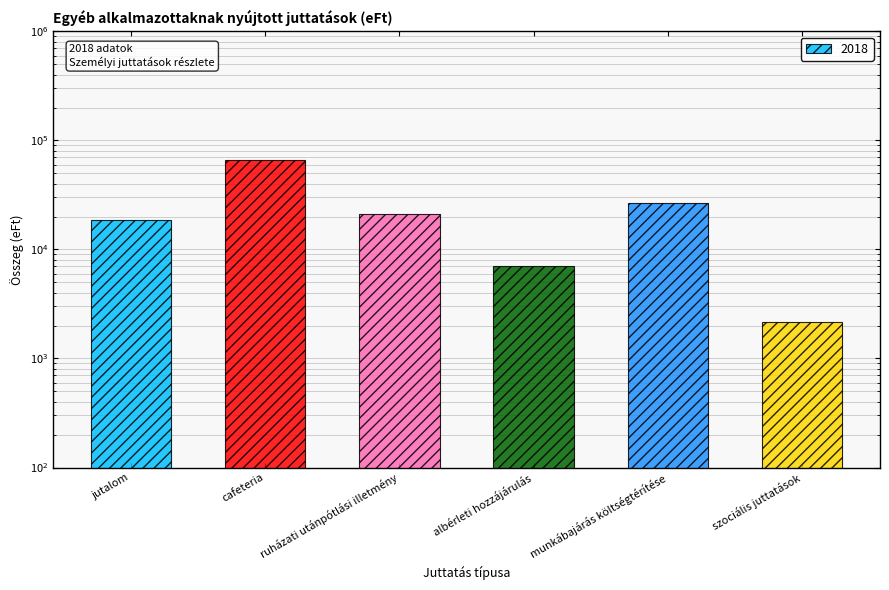

Read the value at albérleti hozzájárulás, to the nearest 10.

7110